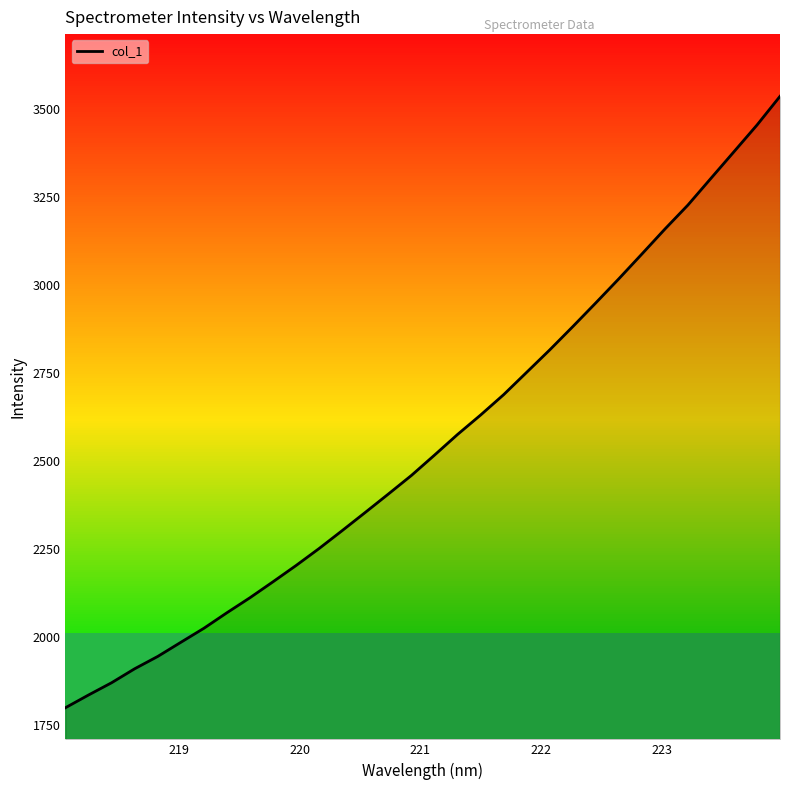

What is the difference between the maximum and minimum values?

1738.3